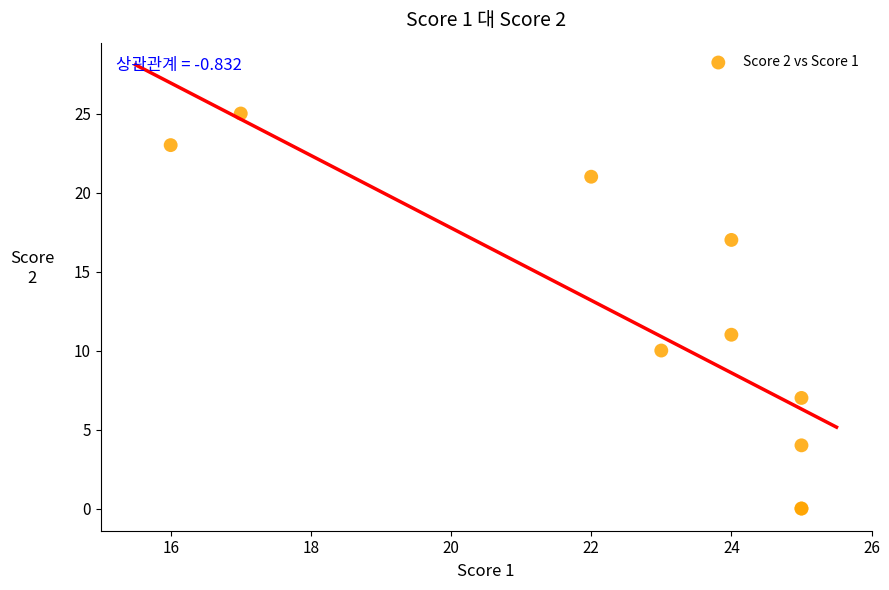

What Y value in the scatter plot is closest to 12?

11